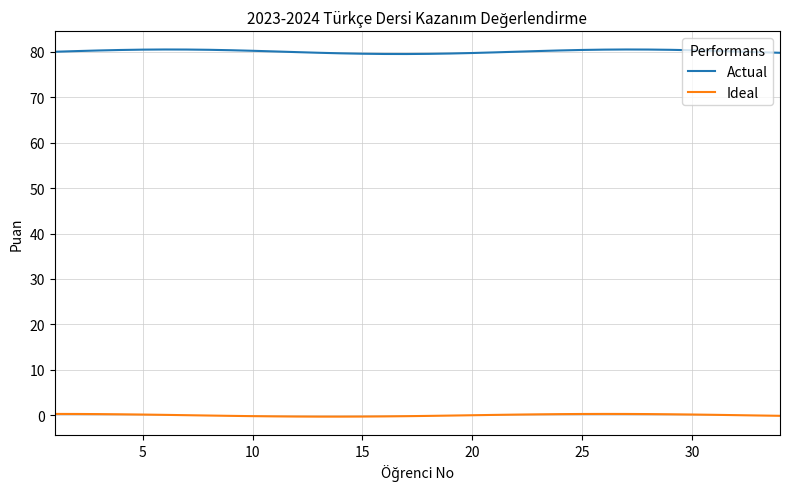

What is the minimum value shown in the chart?

-0.3